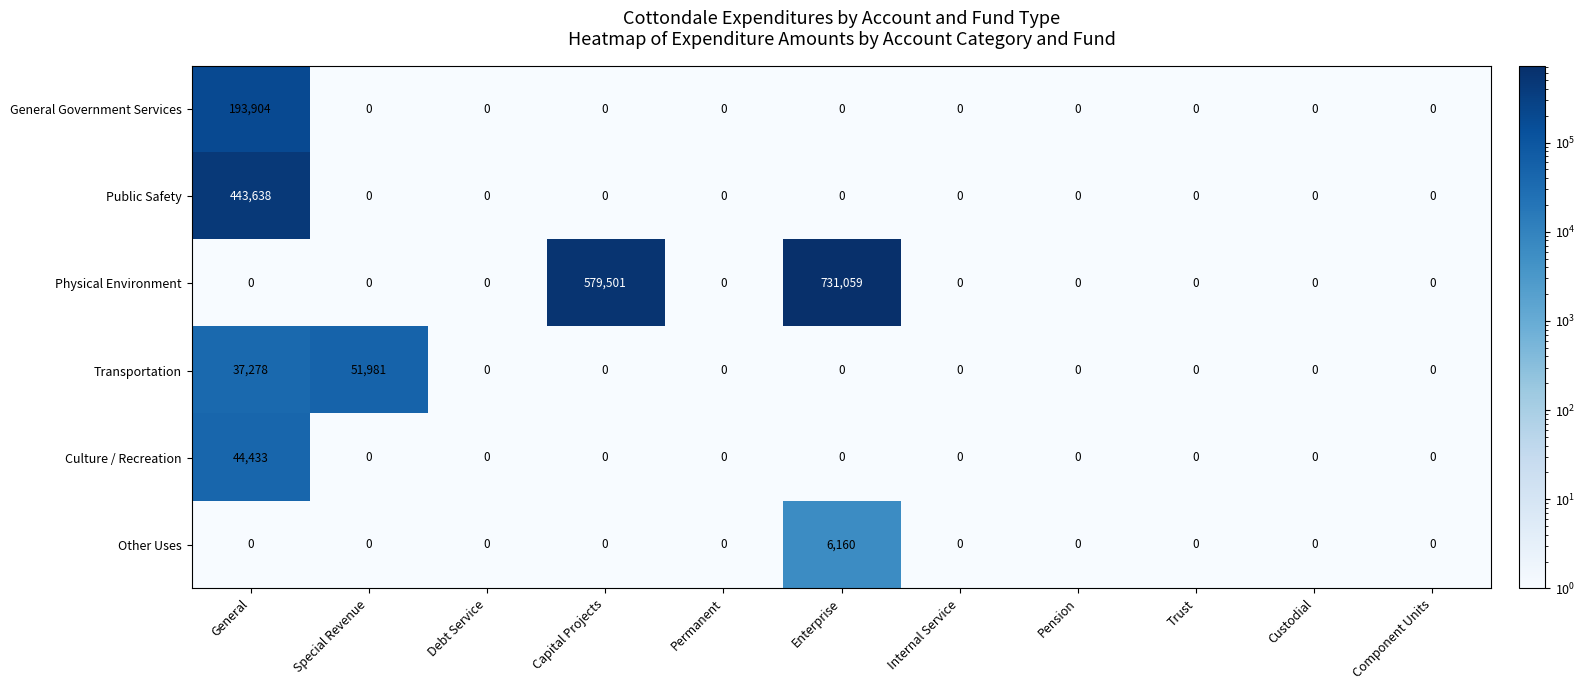

Which series has the largest range (max minus min)?

Physical Environment